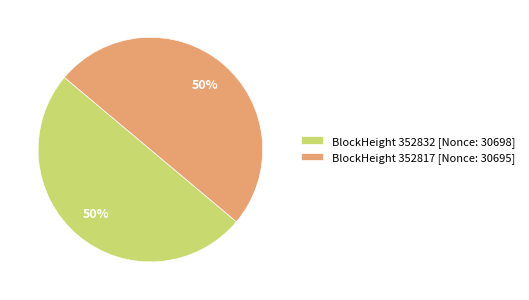

True or false: BlockHeight 352817 [Nonce: 30695] accounts for 50% of the total.

True